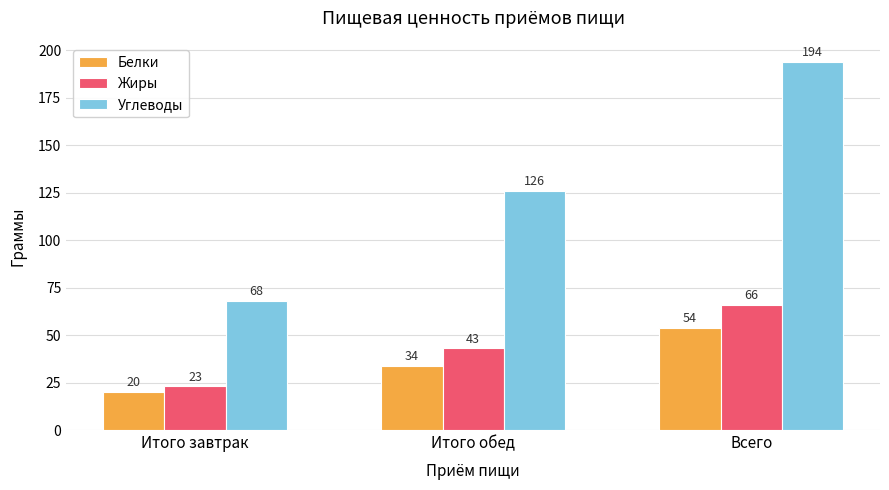

At which label does Белки reach its minimum?

Итого завтрак